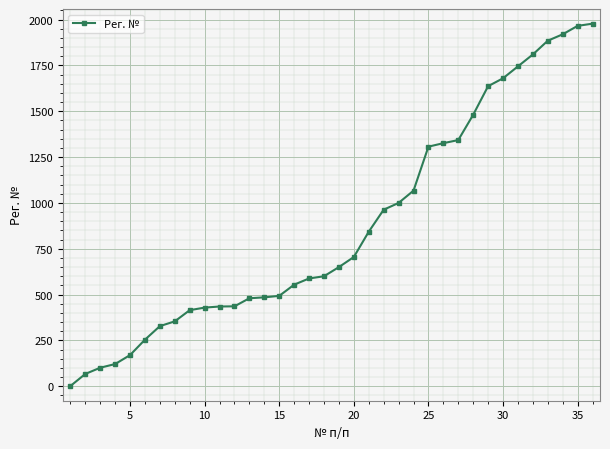

What is the difference between the maximum and second lowest values?

1911